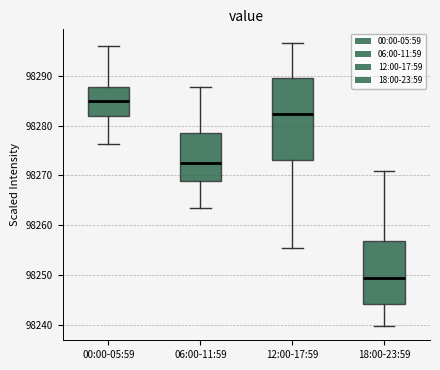

Reading left to right, read every box against the y-axis: the position of its median line, the range the box covers, and the ends of its whiskers. The values are not printed on the chart, so give them approximately, as read against the axis.

00:00-05:59: median 98285, box 98282 to 98288, whiskers 98276 to 98296
06:00-11:59: median 98272, box 98269 to 98279, whiskers 98263 to 98288
12:00-17:59: median 98282, box 98273 to 98290, whiskers 98255 to 98297
18:00-23:59: median 98249, box 98244 to 98257, whiskers 98240 to 98271